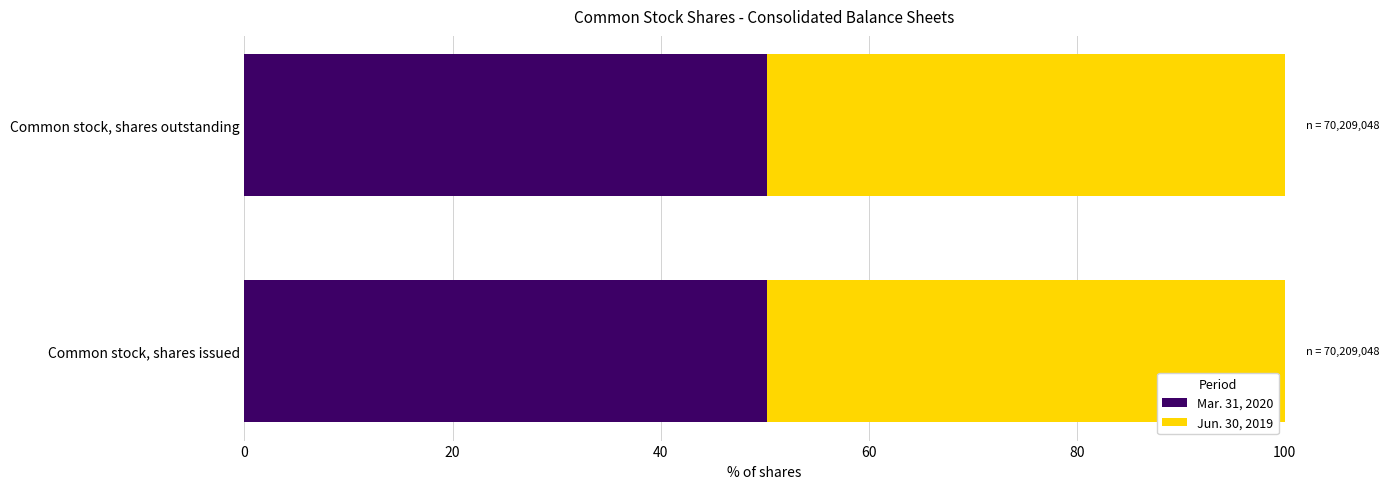

Is it true that Mar. 31, 2020 equals 50.2 at Common stock, shares issued?

True